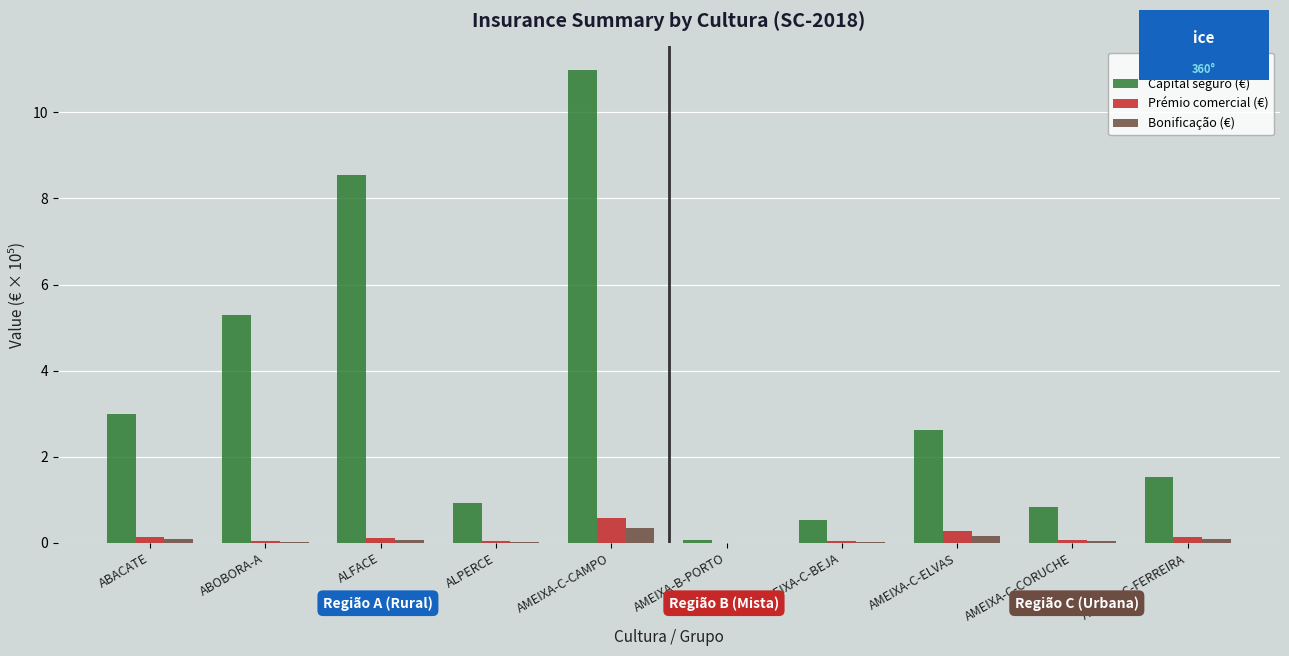

At which category is the sum across all series the highest?

AMEIXA-C-CAMPO